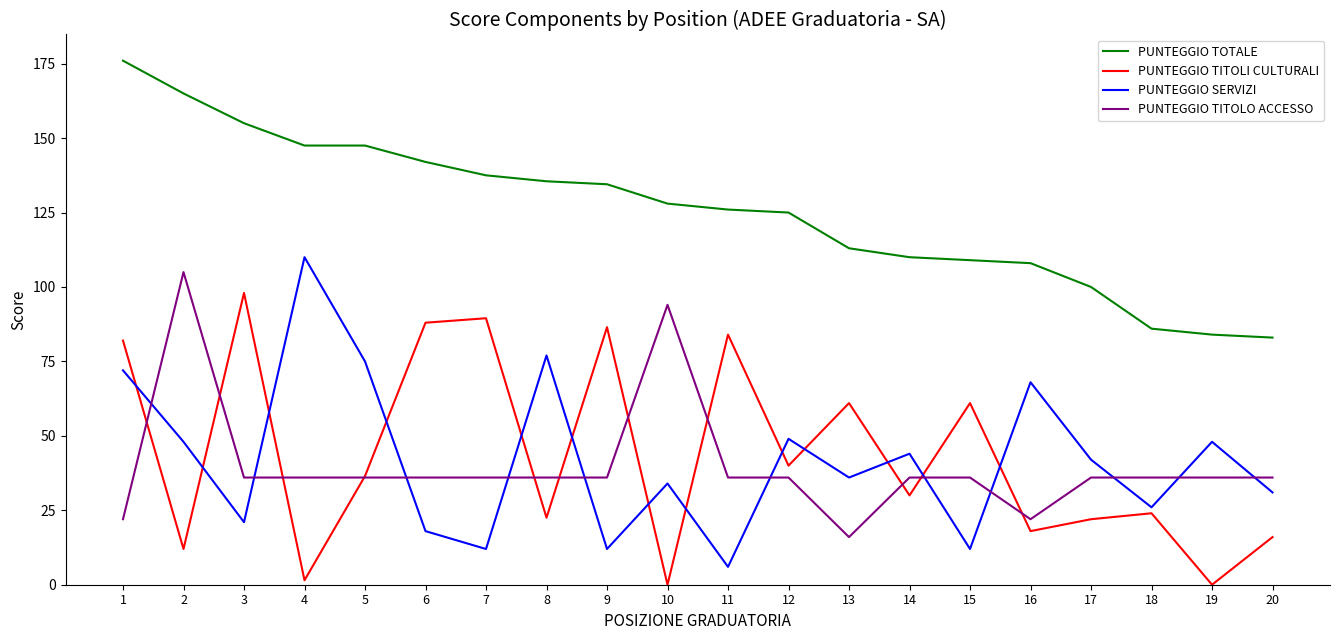

At which category is the sum across all series the highest?

1